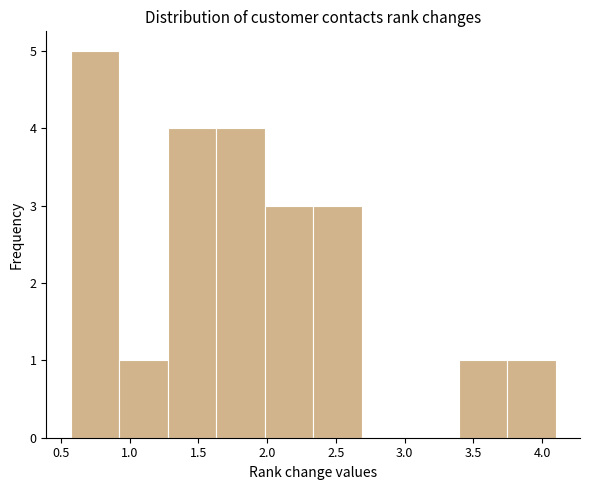

Reading left to right, list every bar in this chart as the range it spans on the x-axis followed by its height. Neither the bar edges nor the heights are printed on the chart, so give them approximately, as read against the axes.

0.55 to 0.90: 5
0.90 to 1.30: 1
1.30 to 1.65: 4
1.65 to 2.00: 4
2.00 to 2.35: 3
2.35 to 2.70: 3
2.70 to 3.05: 0
3.05 to 3.40: 0
3.40 to 3.75: 1
3.75 to 4.10: 1